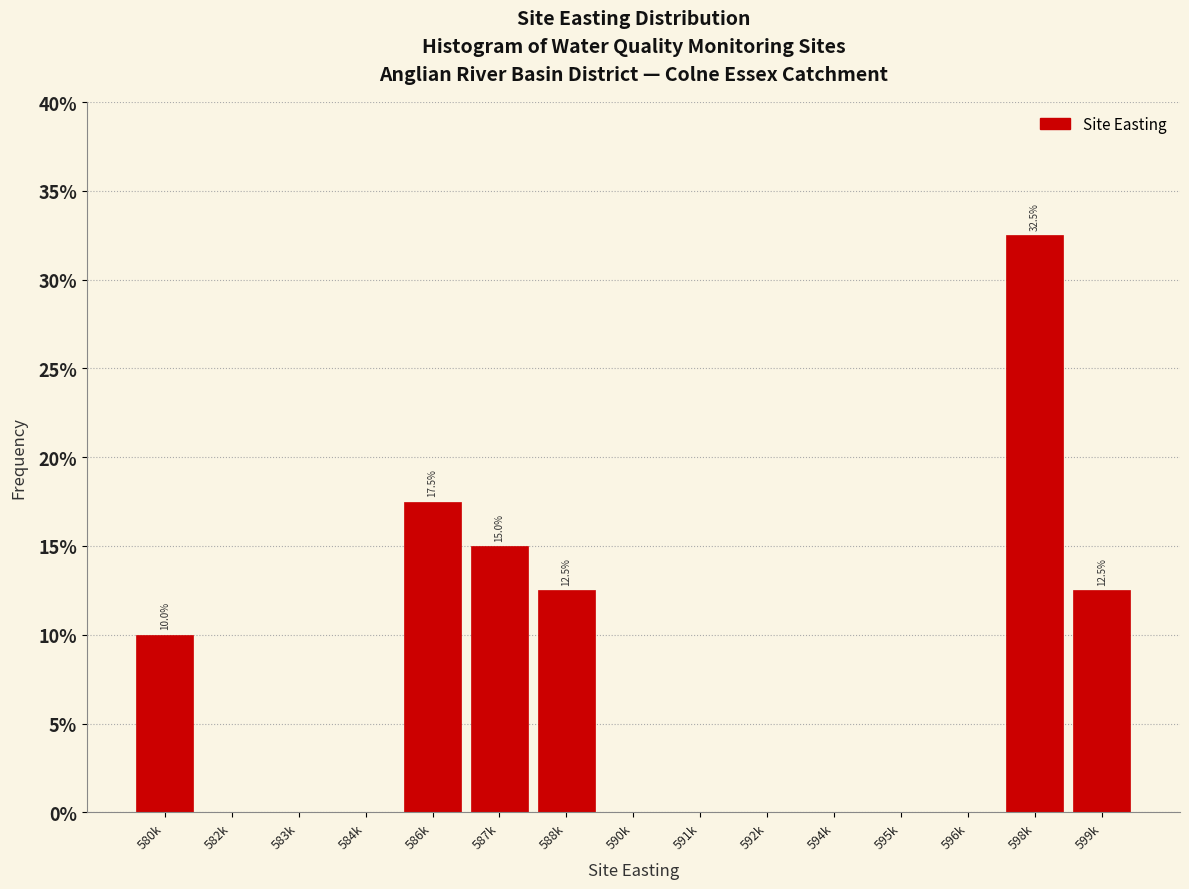

Reading left to right, extract all data points from this chart.

580k=10.0	582k=0.0	583k=0.0	584k=0.0	586k=17.5	587k=15.0	588k=12.5	590k=0.0	591k=0.0	592k=0.0	594k=0.0	595k=0.0	596k=0.0	598k=32.5	599k=12.5